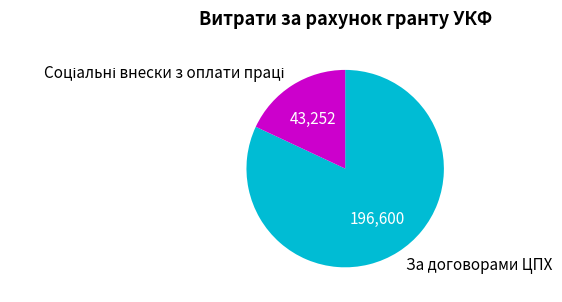

The За договорами ЦПХ slice represents 76% of the pie. True or false?

False